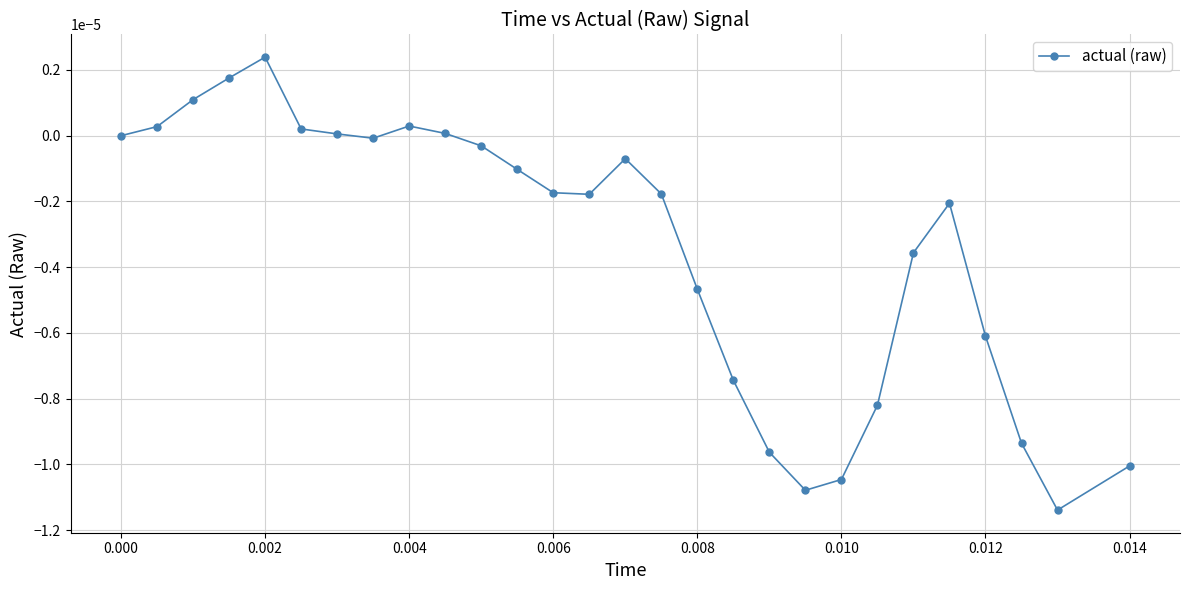

True or false: there are more than 0 points higher than both neighbors.

True